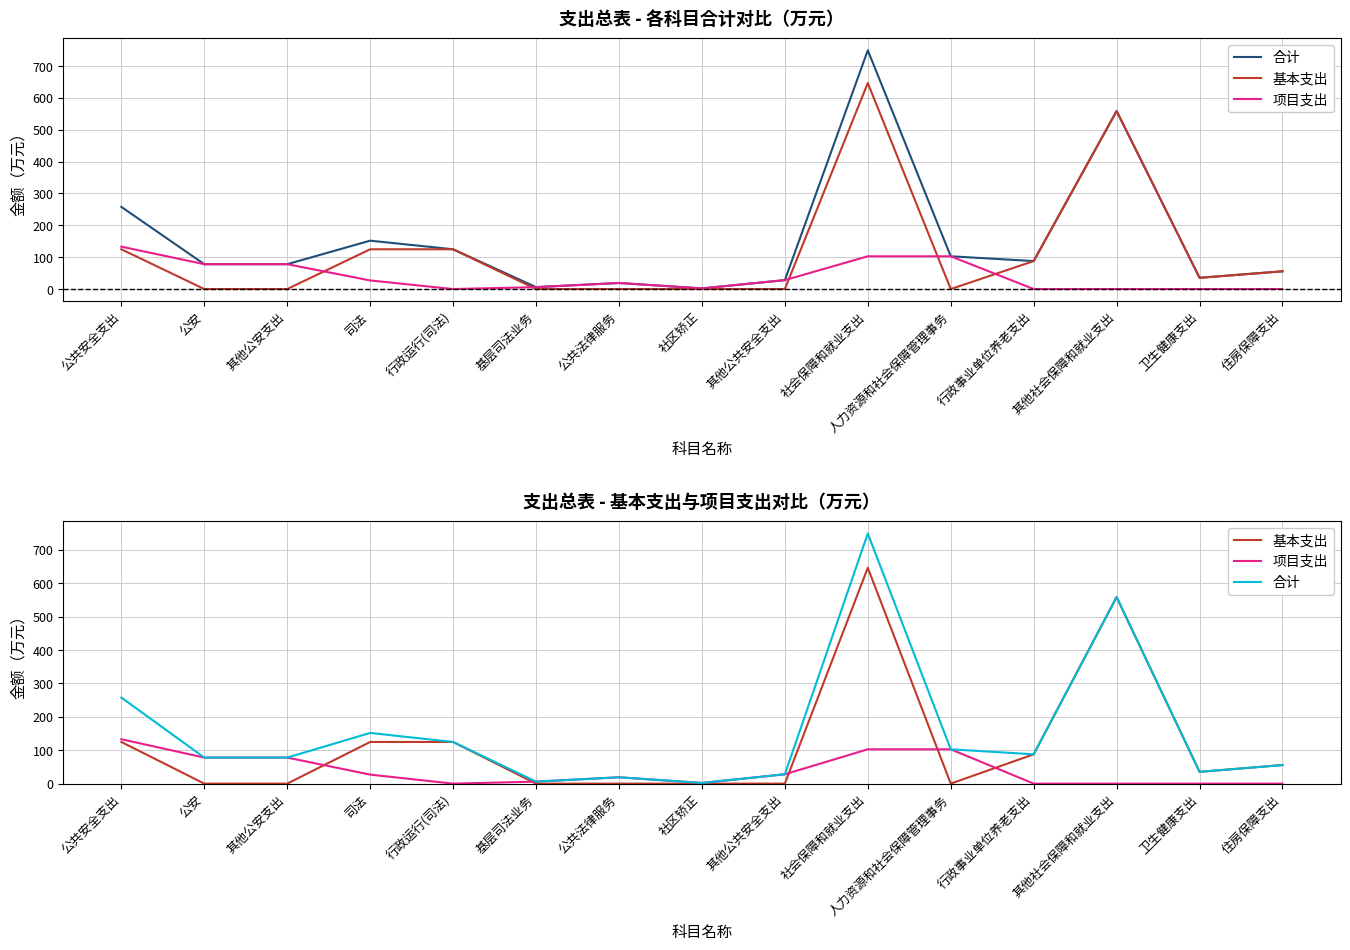

At which category does the chart reach its peak across all series?

社会保障和就业支出